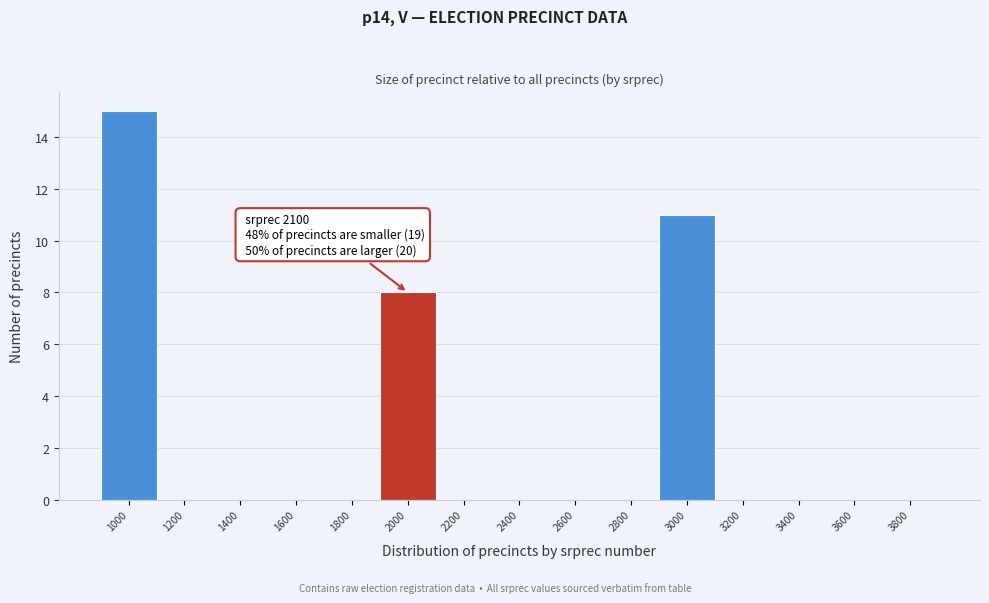

Reading right to left, transcribe all the data shown in this chart.

3800=0	3600=0	3400=0	3200=0	3000=11	2800=0	2600=0	2400=0	2200=0	2000=8	1800=0	1600=0	1400=0	1200=0	1000=15